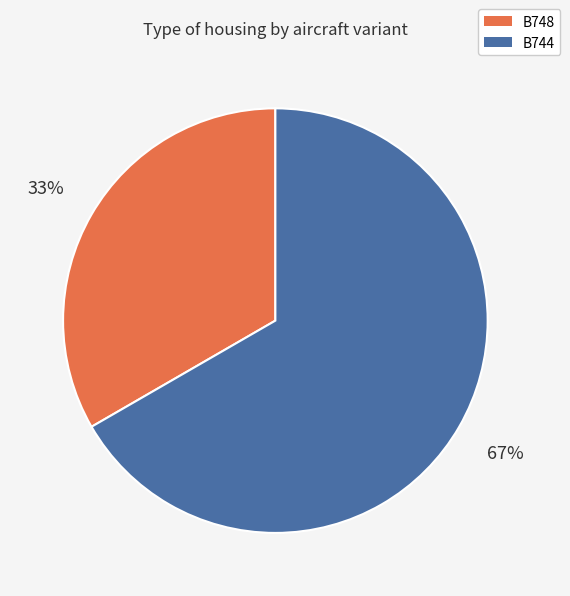

The B744 slice represents 60% of the pie. True or false?

False